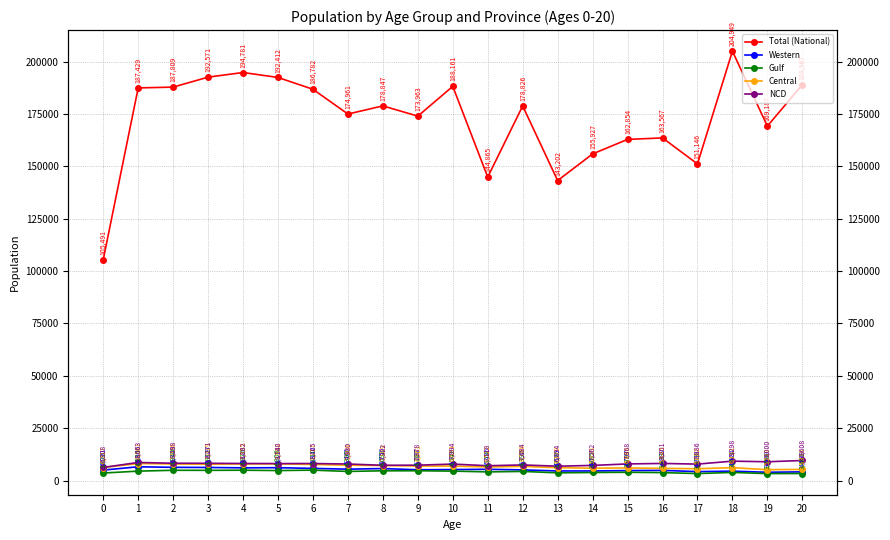

What is the difference between the NCD values at 18 and 8?

1976